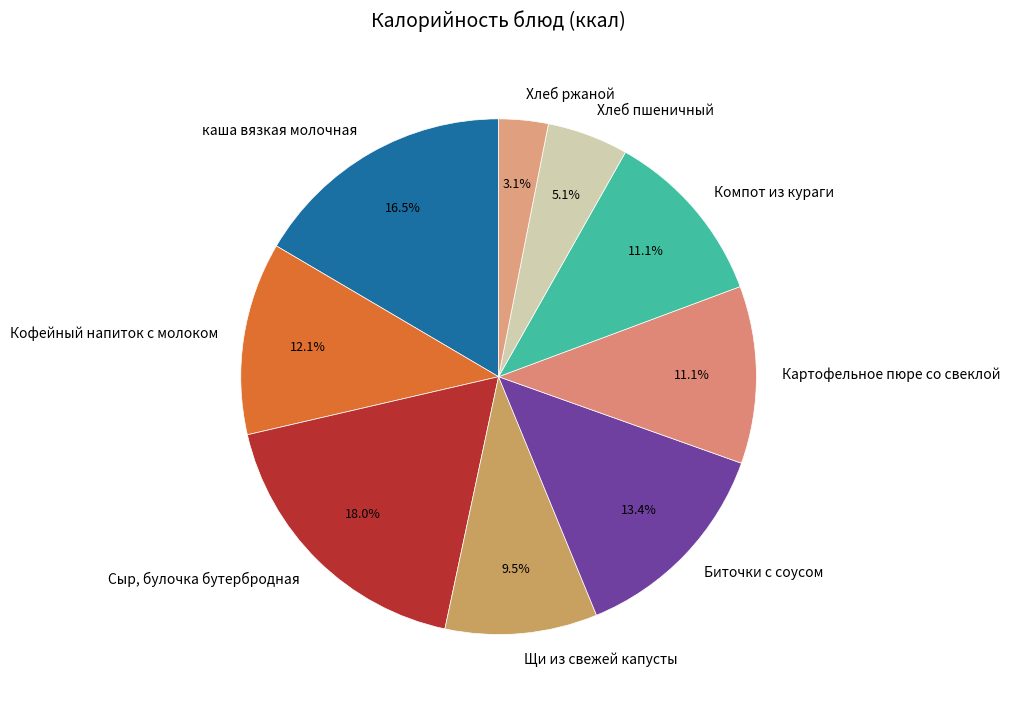

Does Картофельное пюре со свеклой represent more than half of the total?

No